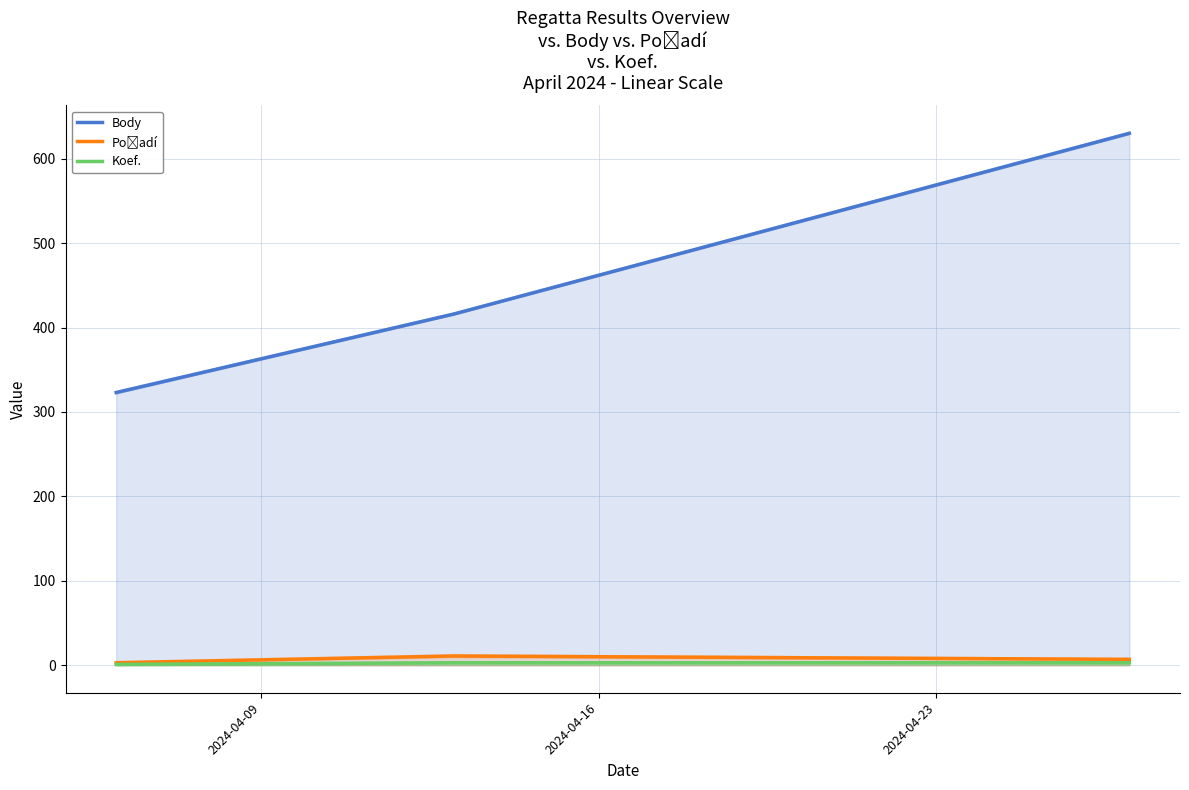

What is the maximum value shown in the chart?

630